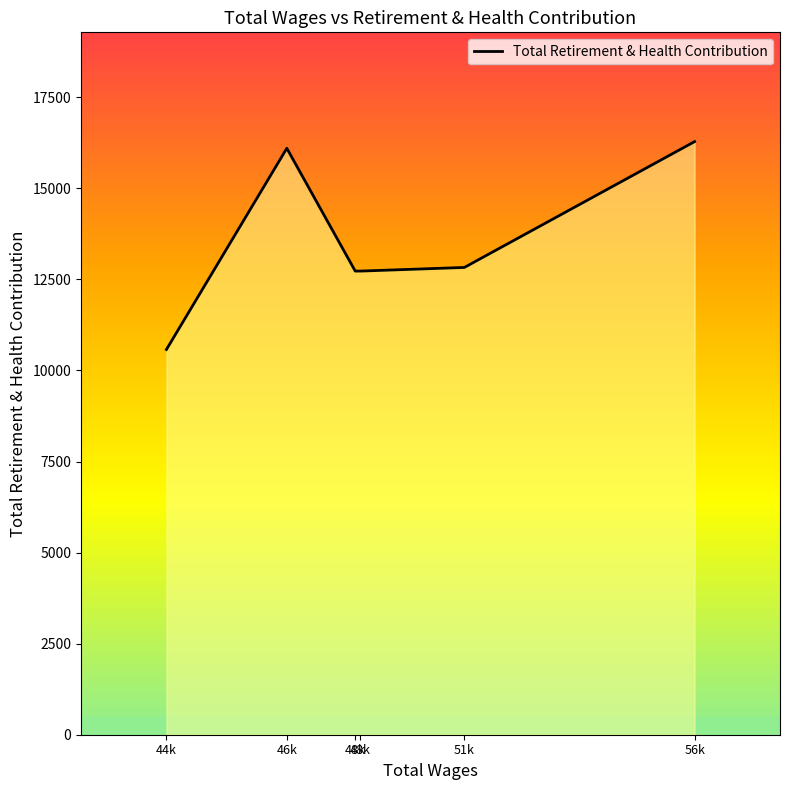

Is this an area chart (filled region under the line)?

Yes